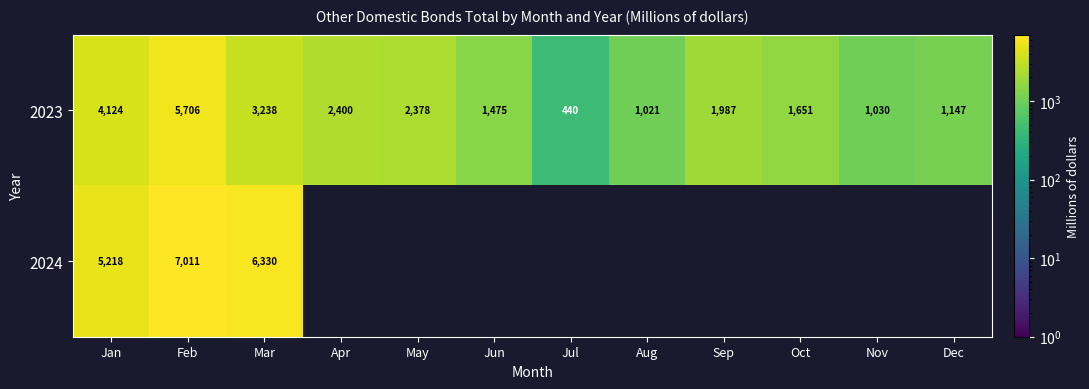

At which label is 2023 closest to 3073?

Mar